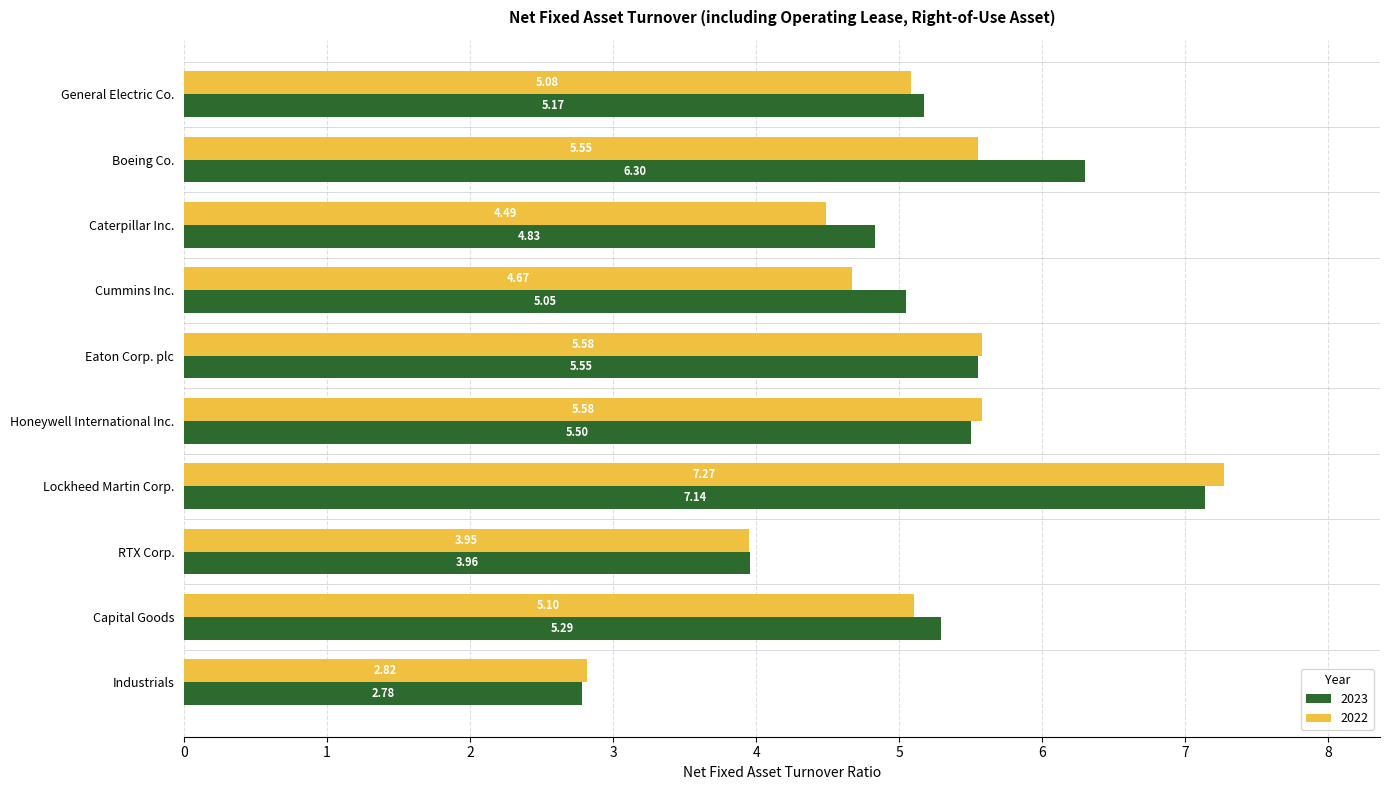

What is the total value across all series at Lockheed Martin Corp.?

14.4